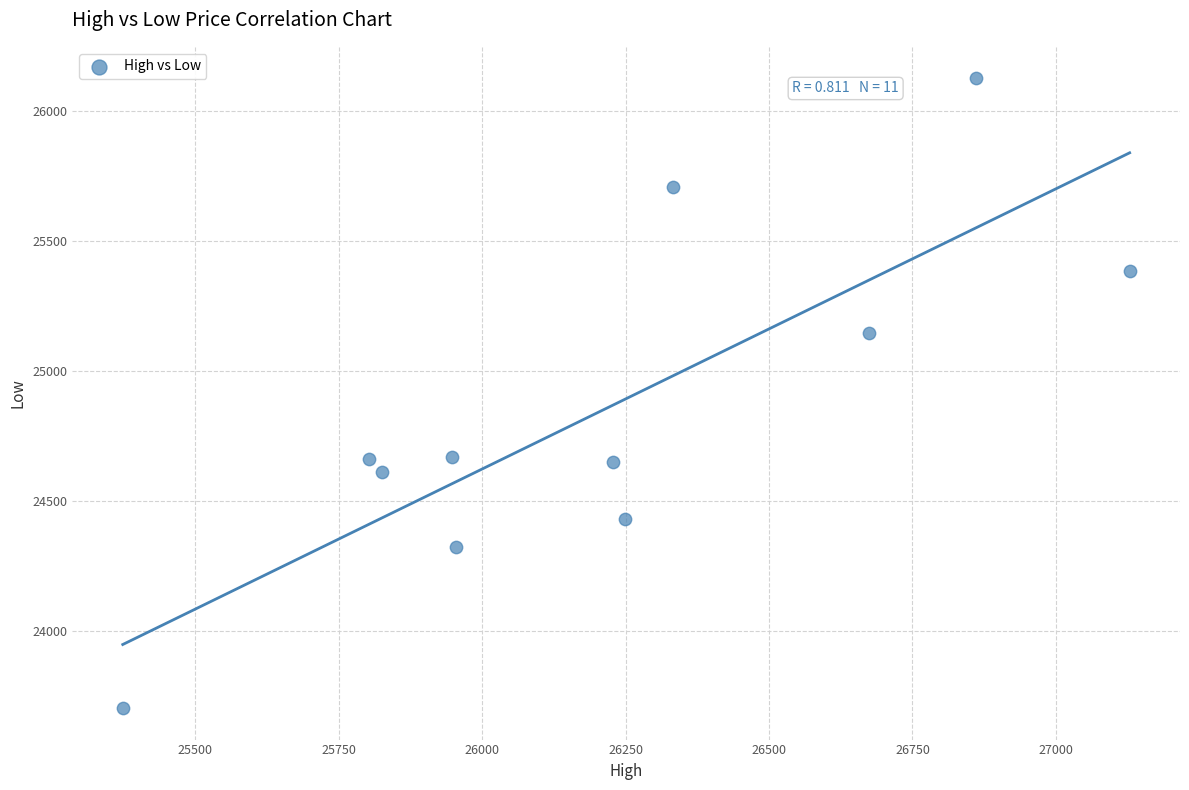

What is the average Y value?

24856.5